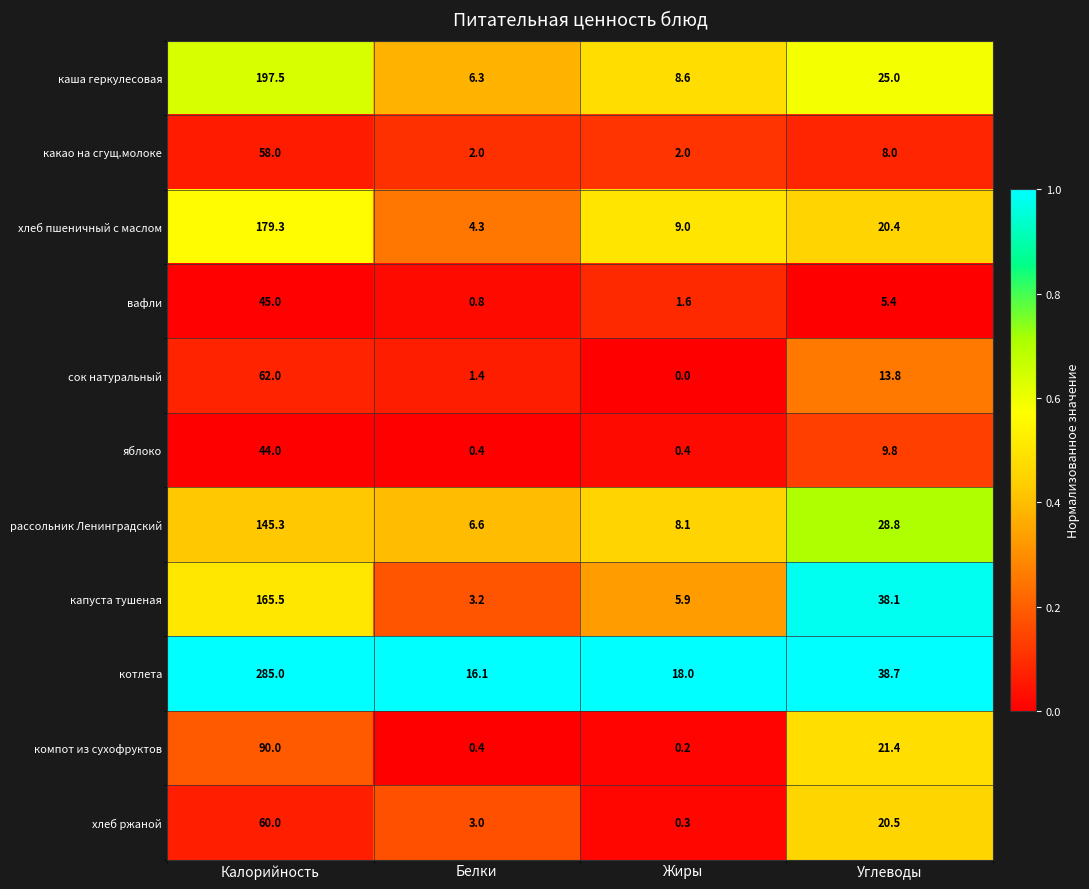

At which category does the chart reach its peak across all series?

Калорийность